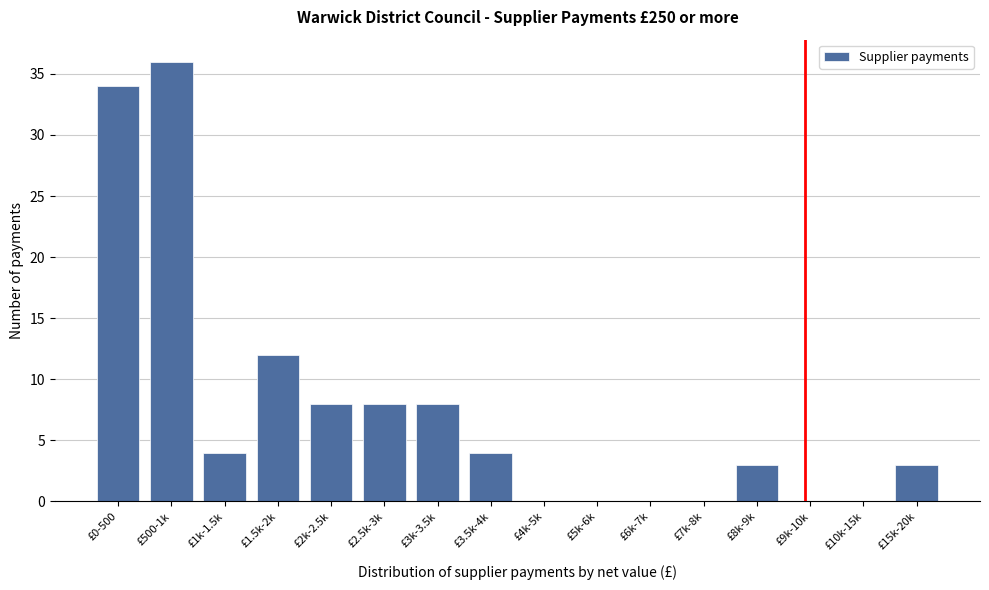

Reading right to left, list all the values displayed in this chart.

£15k-20k=3	£10k-15k=0	£9k-10k=0	£8k-9k=3	£7k-8k=0	£6k-7k=0	£5k-6k=0	£4k-5k=0	£3.5k-4k=4	£3k-3.5k=8	£2.5k-3k=8	£2k-2.5k=8	£1.5k-2k=12	£1k-1.5k=4	£500-1k=36	£0-500=34